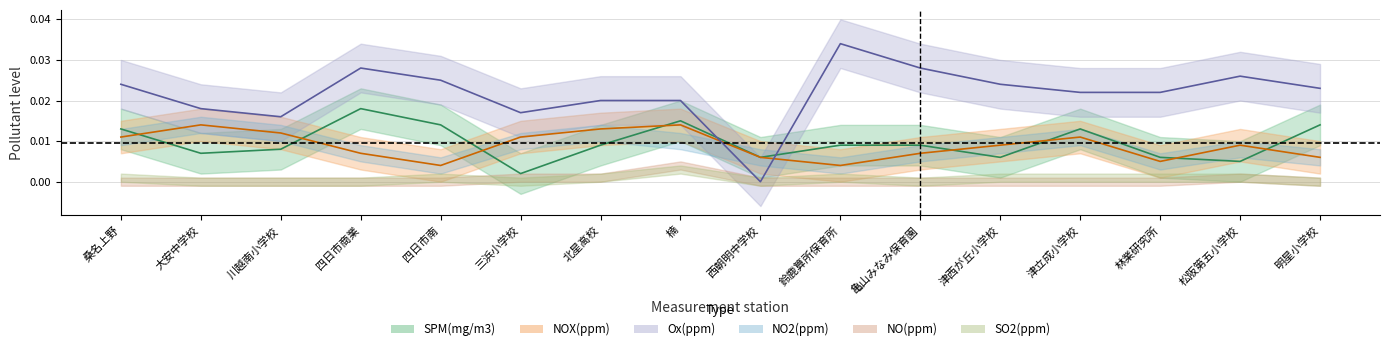

After their last crossing, which series has the higher values: Ox(ppm) or SPM(mg/m3)?

Ox(ppm)